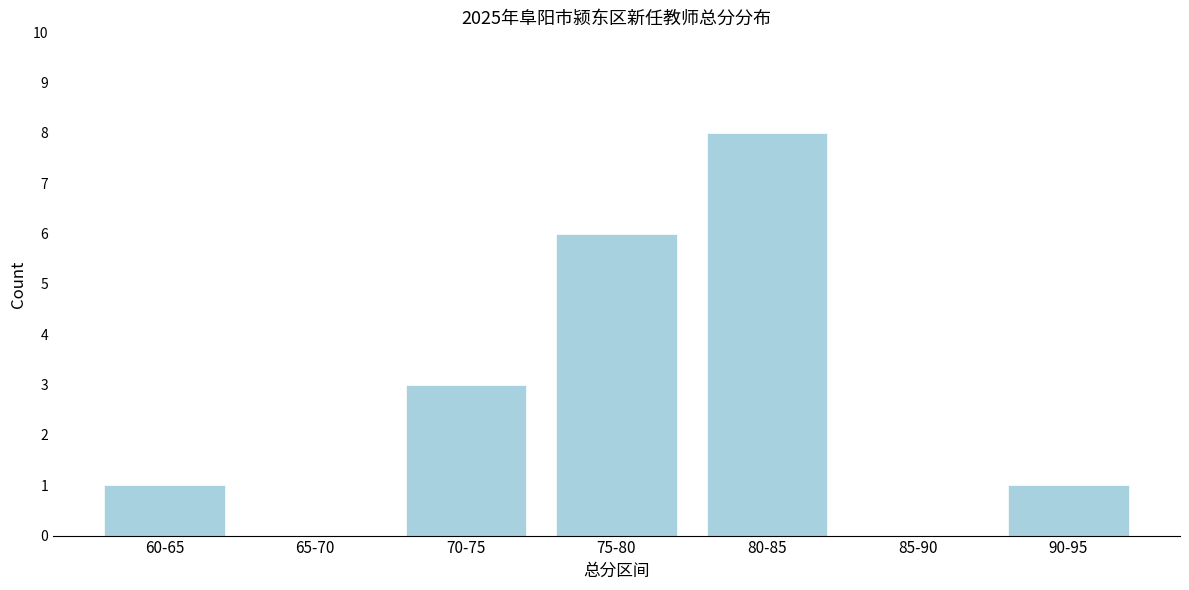

Reading left to right, transcribe all the data shown in this chart.

60-65=1	65-70=0	70-75=3	75-80=6	80-85=8	85-90=0	90-95=1